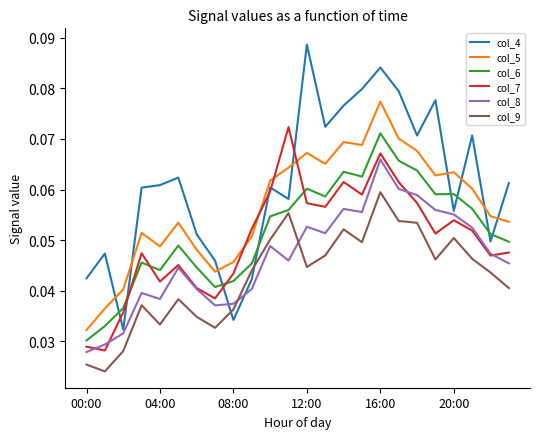

Which series has the largest total across all categories?

col_4